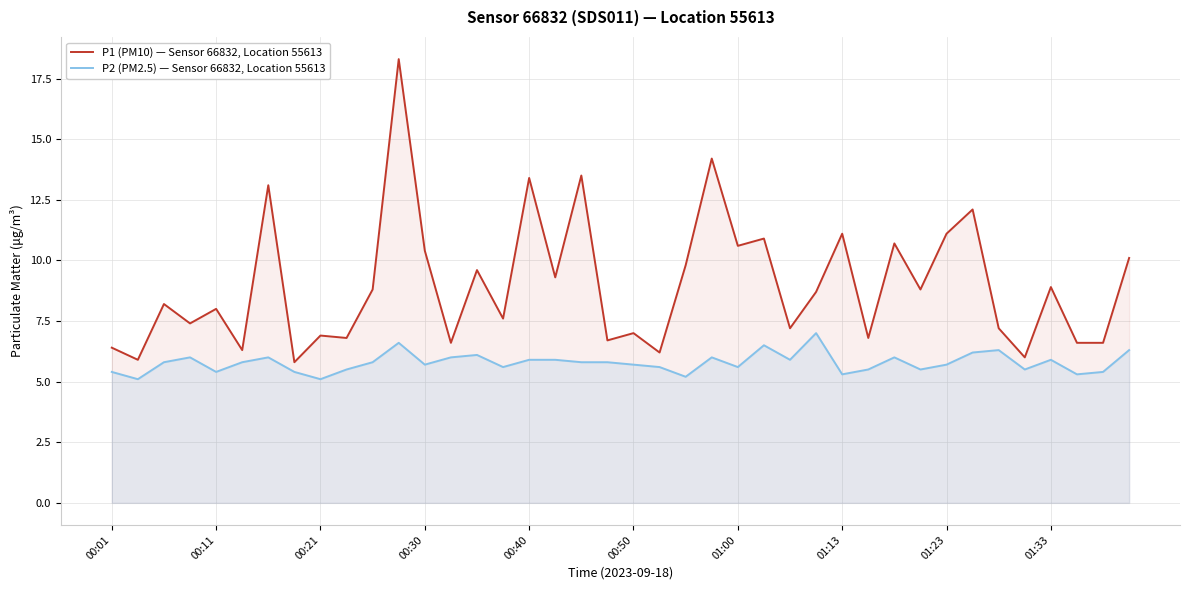

In P2 (PM2.5) — Sensor 66832, Location 55613, how many points are higher than both neighbors (excluding endpoints)?

10